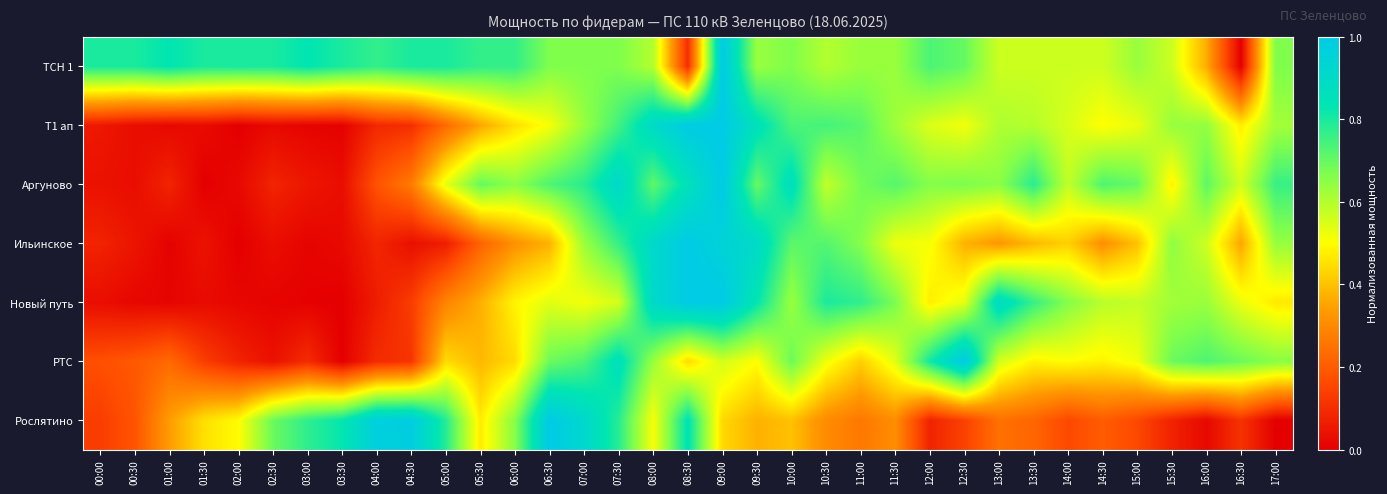

Reading right to left, list all the values displayed in this chart.

ТСН 1: 17:00=0.7	16:30=0.0	16:00=0.4	15:30=0.6	15:00=0.6	14:30=0.6	14:00=0.6	13:30=0.6	13:00=0.6	12:30=0.7	12:00=0.7	11:30=0.6	11:00=0.6	10:30=0.6	10:00=0.7	09:30=0.6	09:00=1.0	08:30=0.1	08:00=0.6	07:30=0.7	07:00=0.7	06:30=0.7	06:00=0.8	05:30=0.8	05:00=0.8	04:30=0.8	04:00=0.8	03:30=0.8	03:00=0.8	02:30=0.8	02:00=0.8	01:30=0.8	01:00=0.8	00:30=0.8	00:00=0.8
Т1 ап: 17:00=0.6	16:30=0.5	16:00=0.6	15:30=0.6	15:00=0.5	14:30=0.5	14:00=0.6	13:30=0.6	13:00=0.6	12:30=0.5	12:00=0.5	11:30=0.6	11:00=0.7	10:30=0.7	10:00=0.7	09:30=0.9	09:00=1.0	08:30=1.0	08:00=0.9	07:30=0.7	07:00=0.6	06:30=0.5	06:00=0.4	05:30=0.4	05:00=0.2	04:30=0.1	04:00=0.1	03:30=0.0	03:00=0.0	02:30=0.0	02:00=0.0	01:30=0.0	01:00=0.0	00:30=0.0	00:00=0.1
Аргуново: 17:00=0.8	16:30=0.6	16:00=0.7	15:30=0.5	15:00=0.7	14:30=0.7	14:00=0.6	13:30=0.8	13:00=0.6	12:30=0.7	12:00=0.7	11:30=0.7	11:00=0.7	10:30=0.6	10:00=0.9	09:30=0.7	09:00=1.0	08:30=0.9	08:00=0.7	07:30=0.9	07:00=0.8	06:30=0.7	06:00=0.6	05:30=0.7	05:00=0.5	04:30=0.3	04:00=0.2	03:30=0.0	03:00=0.1	02:30=0.1	02:00=0.0	01:30=0.0	01:00=0.1	00:30=0.0	00:00=0.0
Ильинское: 17:00=0.6	16:30=0.4	16:00=0.6	15:30=0.6	15:00=0.4	14:30=0.3	14:00=0.4	13:30=0.4	13:00=0.3	12:30=0.4	12:00=0.5	11:30=0.5	11:00=0.7	10:30=0.7	10:00=0.7	09:30=0.9	09:00=1.0	08:30=1.0	08:00=0.9	07:30=0.8	07:00=0.6	06:30=0.4	06:00=0.3	05:30=0.2	05:00=0.1	04:30=0.0	04:00=0.1	03:30=0.0	03:00=0.0	02:30=0.0	02:00=0.0	01:30=0.0	01:00=0.0	00:30=0.0	00:00=0.1
Новый путь: 17:00=0.5	16:30=0.5	16:00=0.6	15:30=0.6	15:00=0.6	14:30=0.6	14:00=0.7	13:30=0.8	13:00=0.9	12:30=0.5	12:00=0.5	11:30=0.7	11:00=0.8	10:30=0.8	10:00=0.6	09:30=0.8	09:00=1.0	08:30=1.0	08:00=0.9	07:30=0.6	07:00=0.5	06:30=0.5	06:00=0.5	05:30=0.4	05:00=0.3	04:30=0.1	04:00=0.1	03:30=0.0	03:00=0.0	02:30=0.0	02:00=0.0	01:30=0.0	01:00=0.0	00:30=0.0	00:00=0.0
РТС: 17:00=0.7	16:30=0.7	16:00=0.7	15:30=0.7	15:00=0.5	14:30=0.5	14:00=0.5	13:30=0.5	13:00=0.6	12:30=1.0	12:00=0.8	11:30=0.5	11:00=0.4	10:30=0.5	10:00=0.7	09:30=0.5	09:00=0.6	08:30=0.4	08:00=0.6	07:30=0.9	07:00=0.7	06:30=0.7	06:00=0.4	05:30=0.4	05:00=0.4	04:30=0.1	04:00=0.1	03:30=0.0	03:00=0.1	02:30=0.0	02:00=0.1	01:30=0.1	01:00=0.2	00:30=0.2	00:00=0.2
Рослятино: 17:00=0.0	16:30=0.1	16:00=0.0	15:30=0.1	15:00=0.2	14:30=0.2	14:00=0.2	13:30=0.2	13:00=0.2	12:30=0.1	12:00=0.1	11:30=0.3	11:00=0.3	10:30=0.3	10:00=0.4	09:30=0.4	09:00=0.4	08:30=0.8	08:00=0.5	07:30=0.8	07:00=0.9	06:30=1.0	06:00=0.7	05:30=0.5	05:00=0.8	04:30=1.0	04:00=1.0	03:30=0.8	03:00=0.8	02:30=0.7	02:00=0.5	01:30=0.5	01:00=0.3	00:30=0.2	00:00=0.1